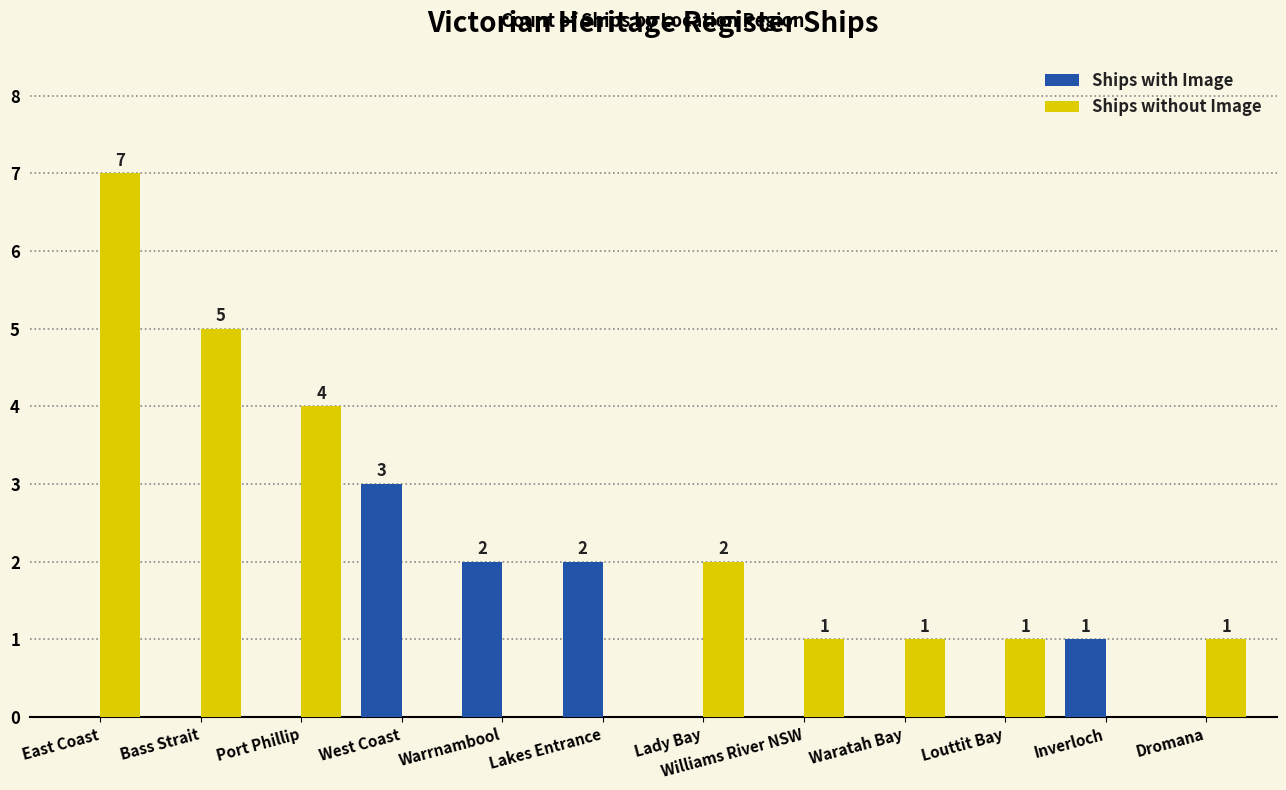

Between Port Phillip and Louttit Bay, which series saw the biggest shift?

Ships without Image